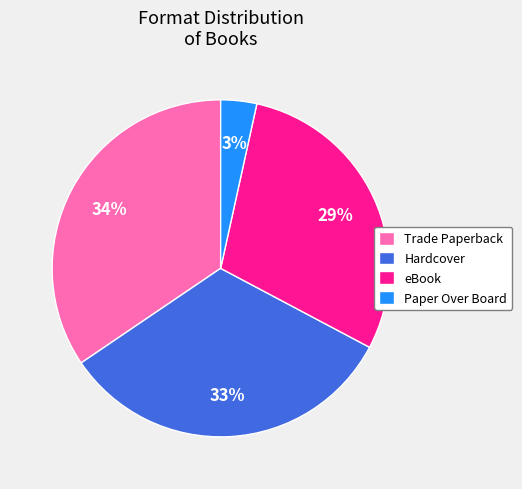

Which slice is the smallest?

Paper Over Board